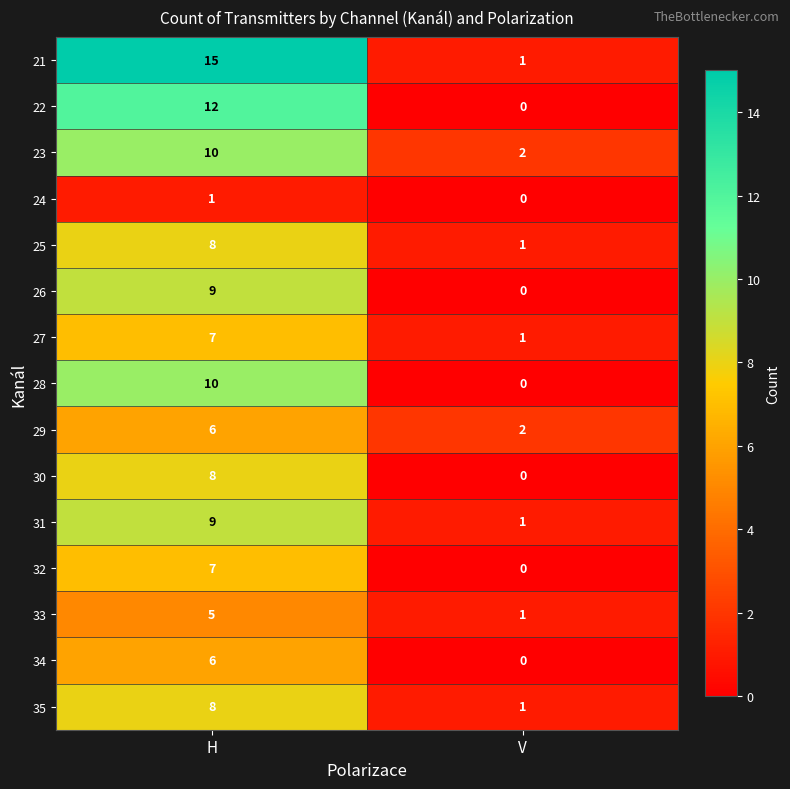

Which category has the highest value across all series?

H